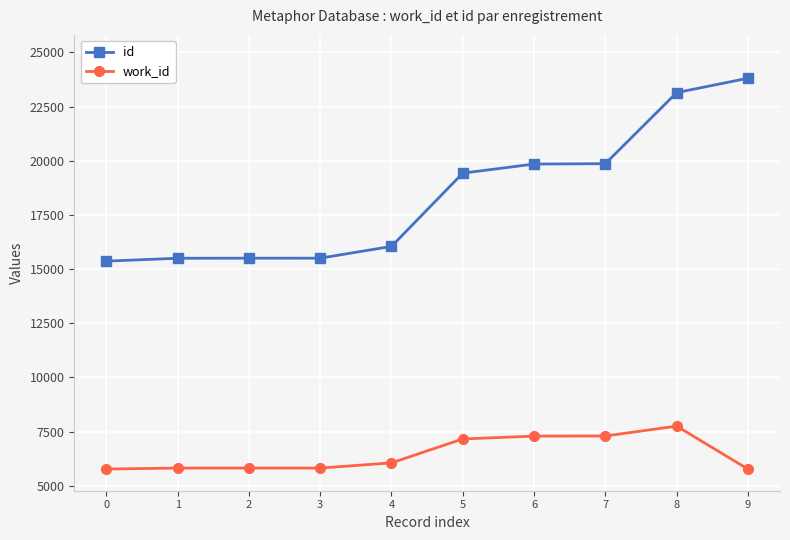

What is the maximum value shown in the chart?

23807